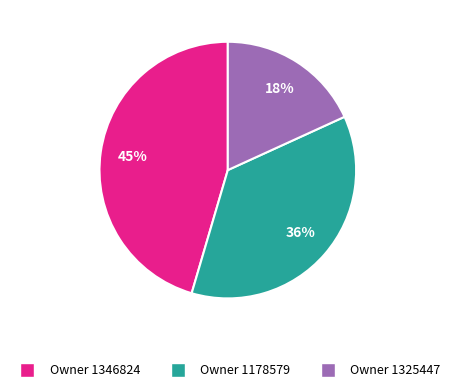

How many slices are in this pie chart?

3